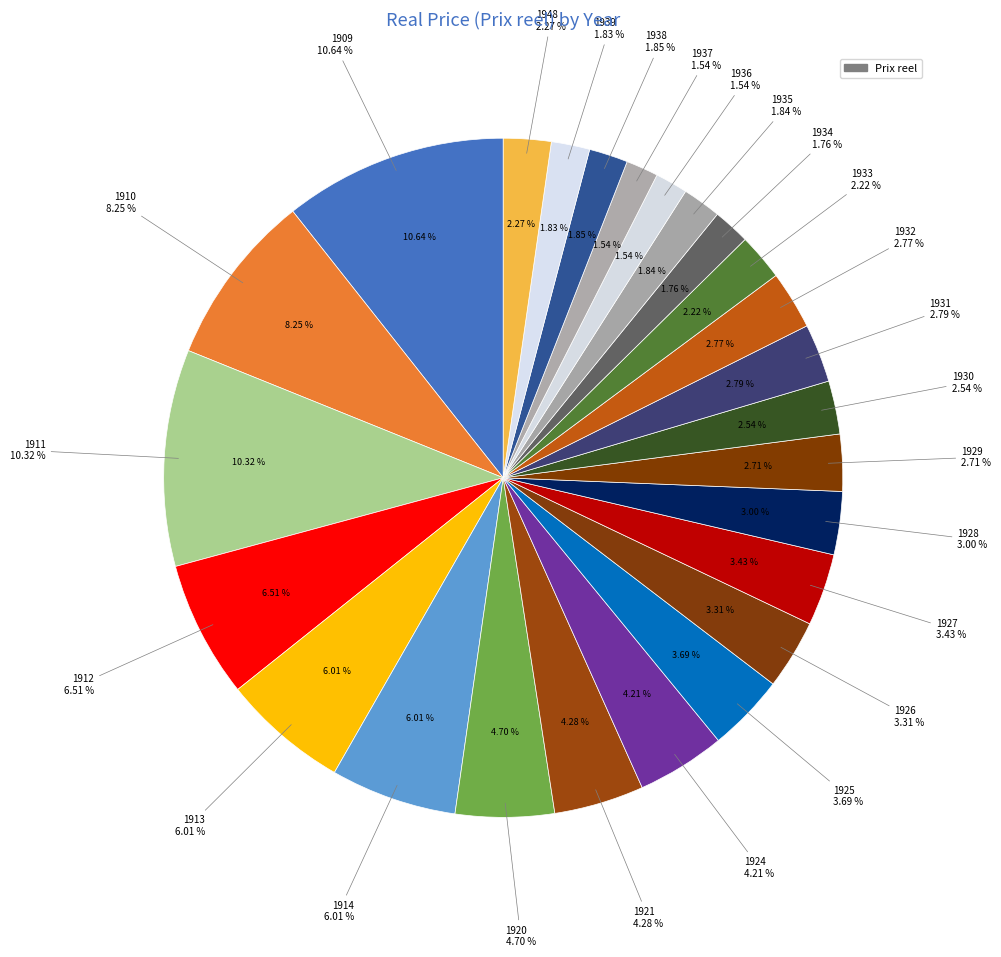

Is 1920 the majority of the pie?

No